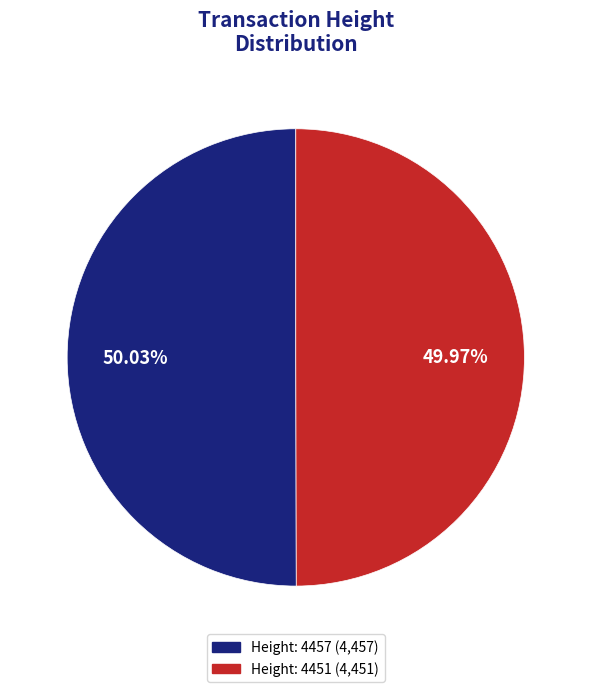

Approximately how many times larger is the value at Height: 4457 compared to Height: 4451?

1.0